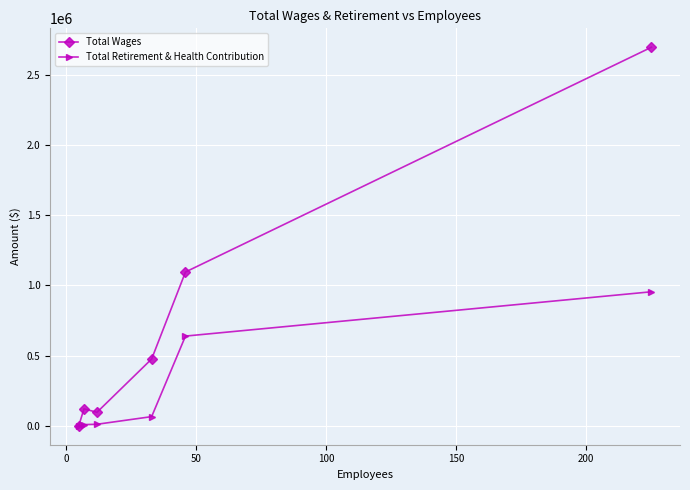

Which series has the largest range (max minus min)?

Total Wages